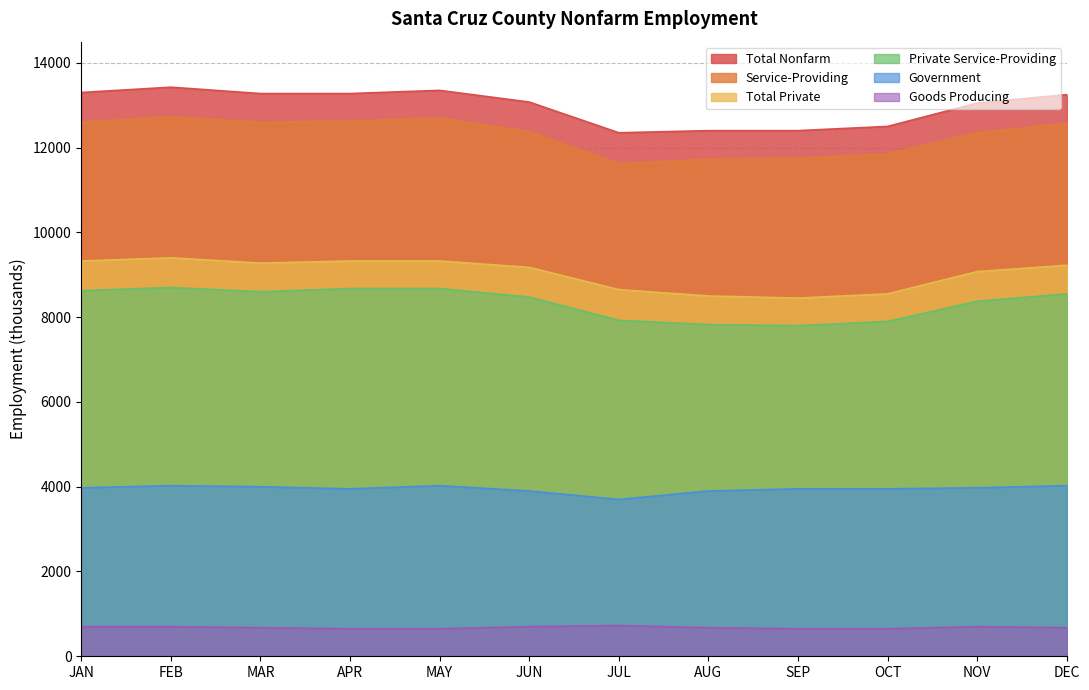

In Total Nonfarm, how many points are lower than both neighbors (excluding endpoints)?

1